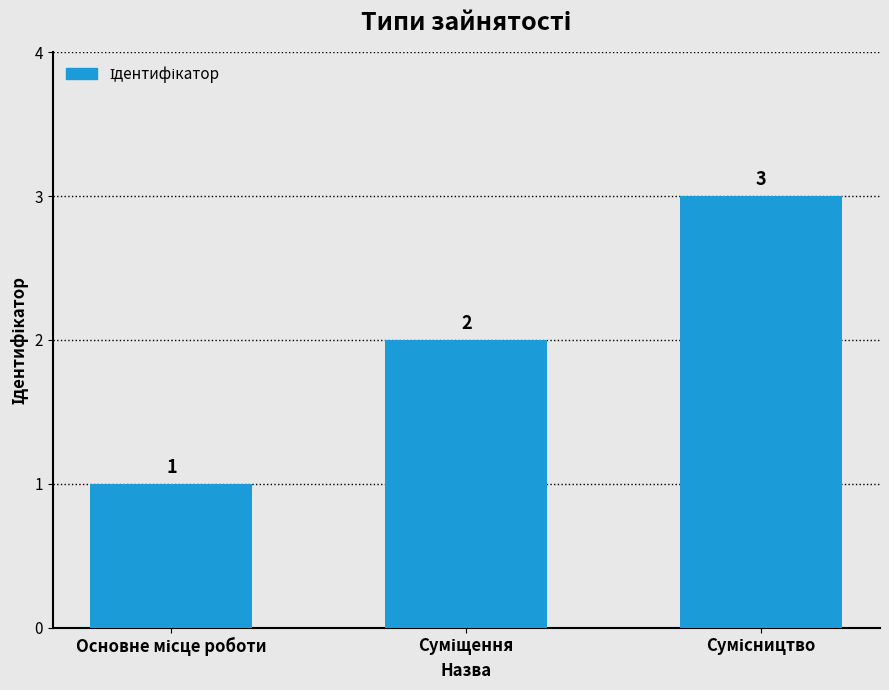

What is the maximum value shown in the chart?

3